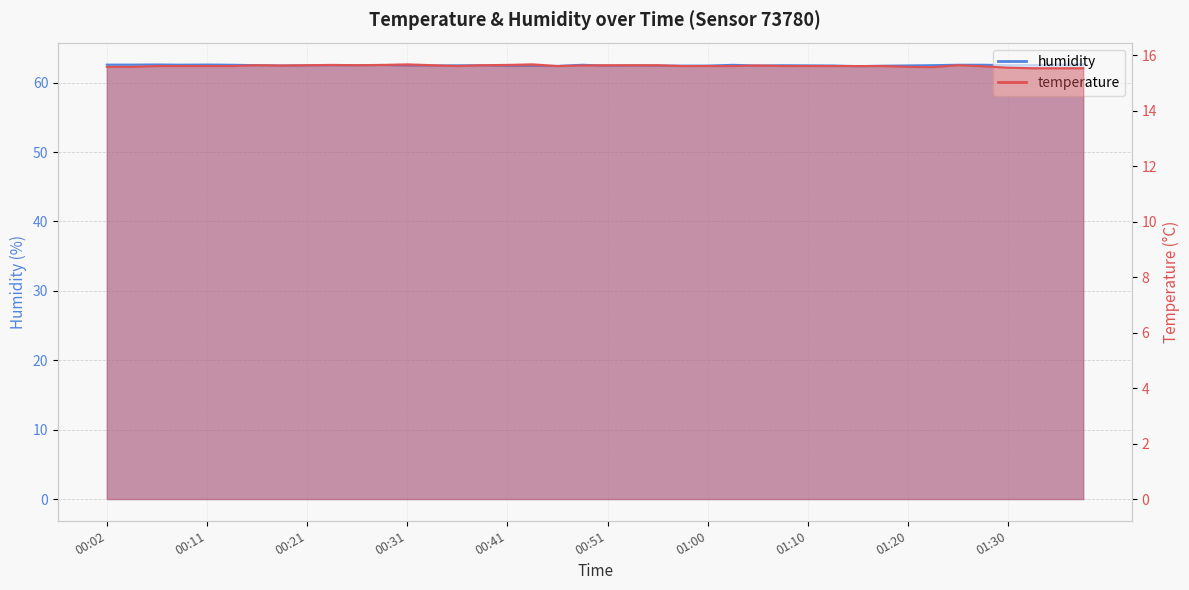

At which category is the sum across all series the highest?

00:07